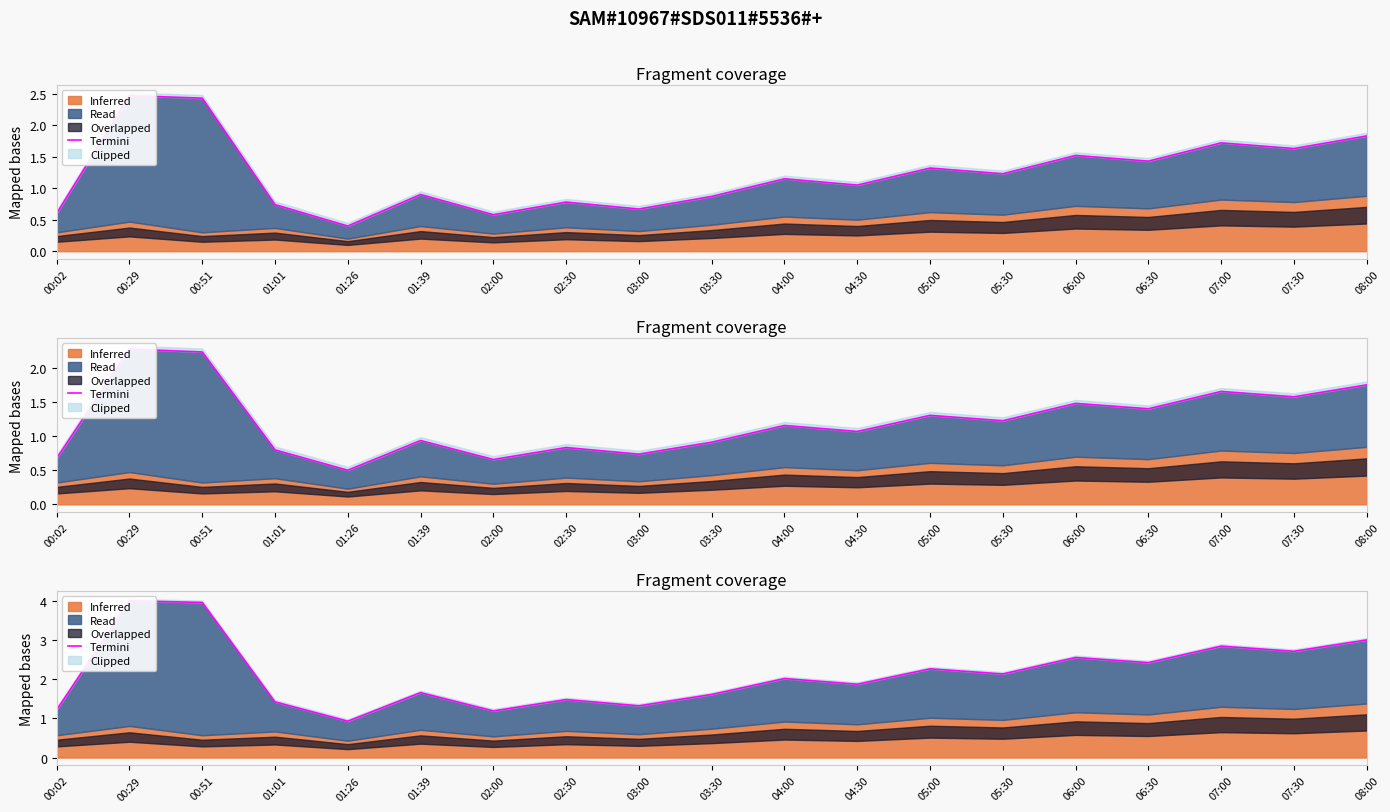

What is the difference between the second highest and second lowest values?

2.8